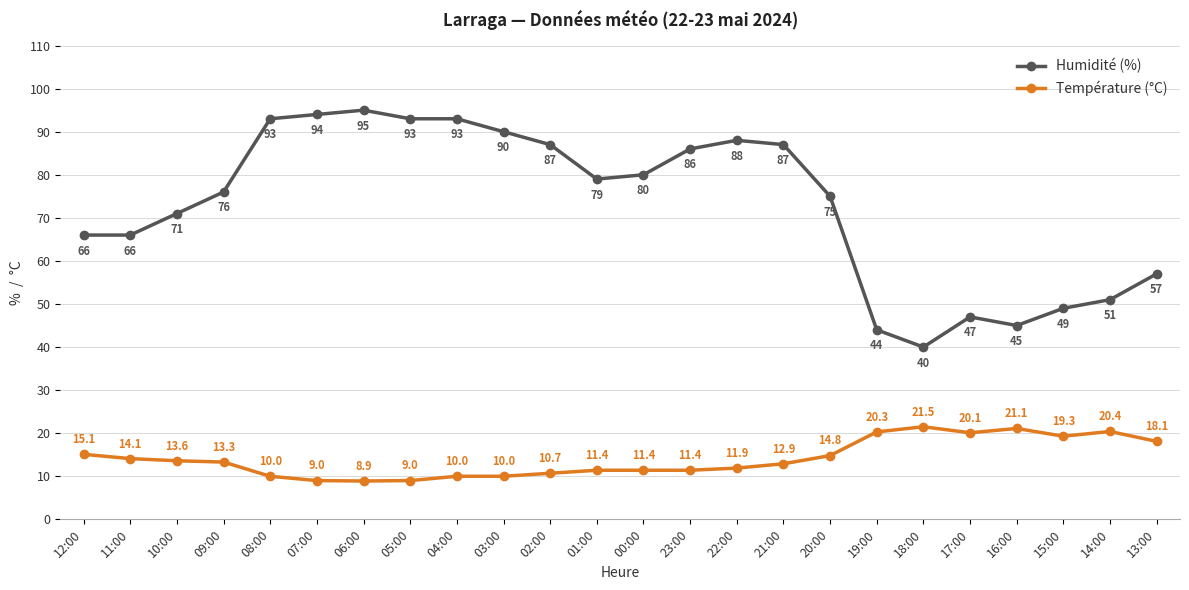

The value of Température (°C) at 21:00 is 12.9. True or false?

True